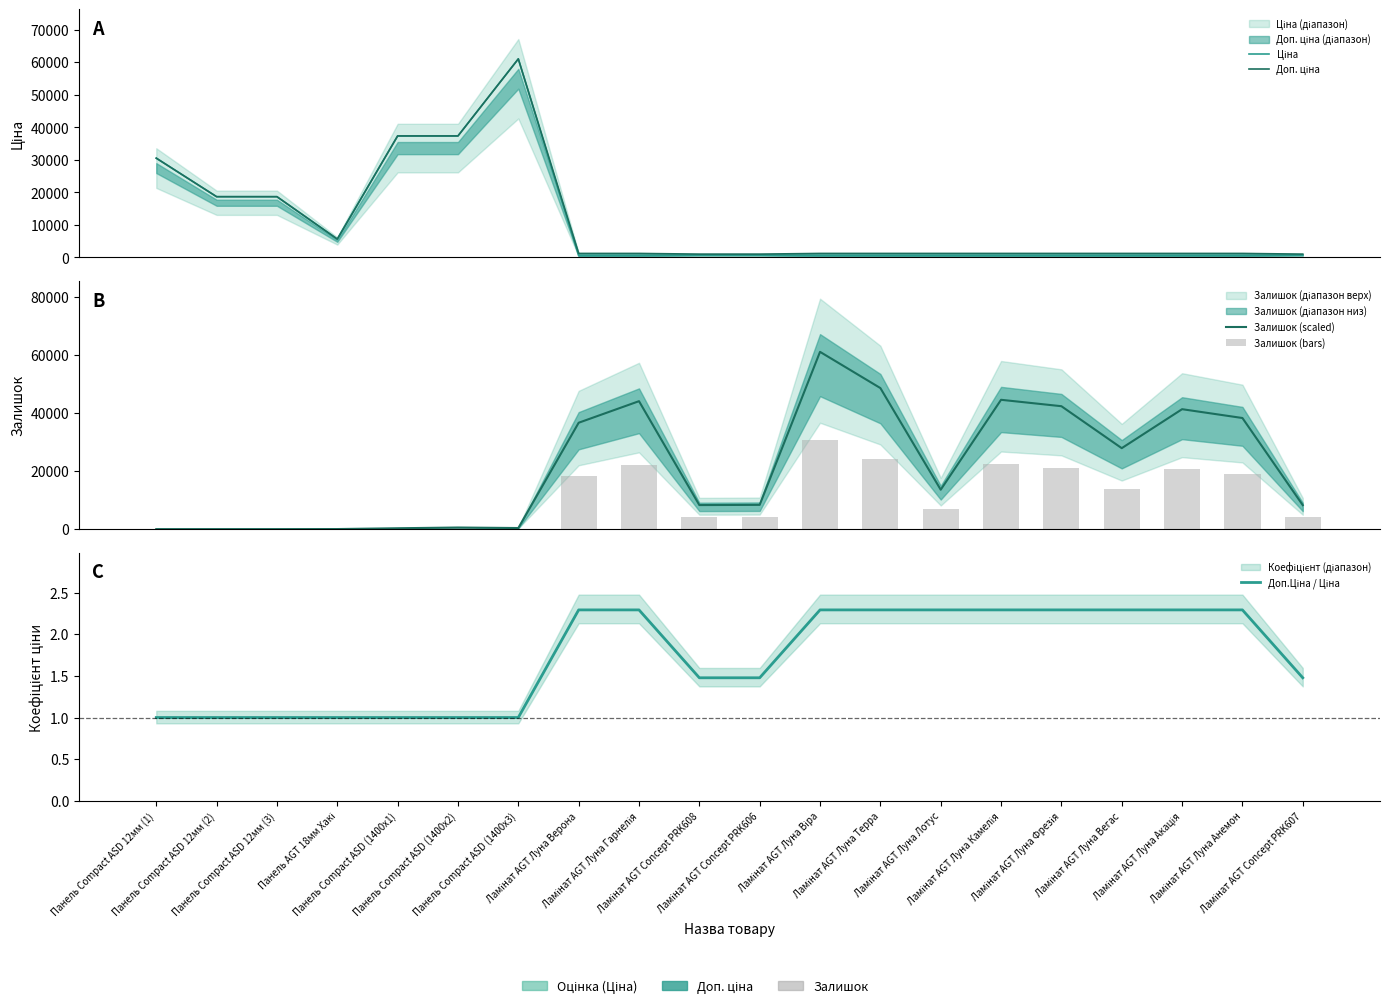

What is the difference between the maximum and minimum values in the Ціна series?

60489.3